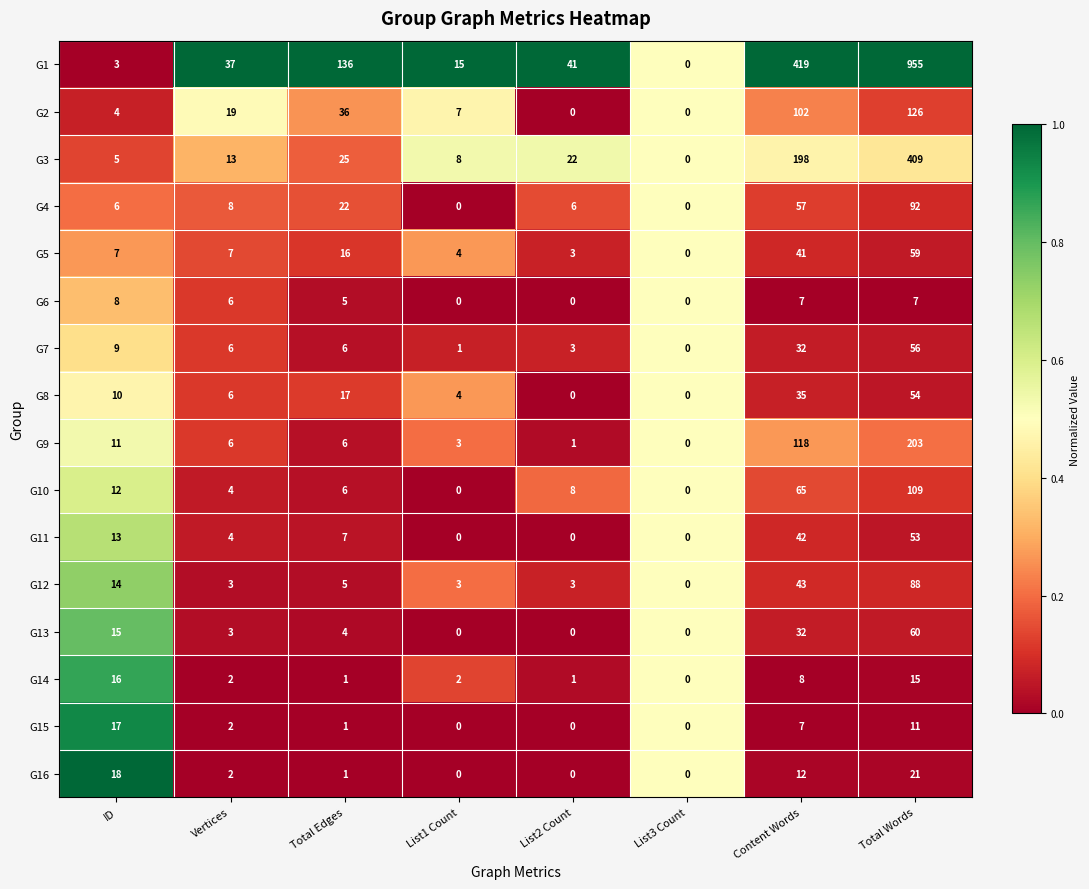

True or false: G2 has a value of 8 at Total Edges.

False